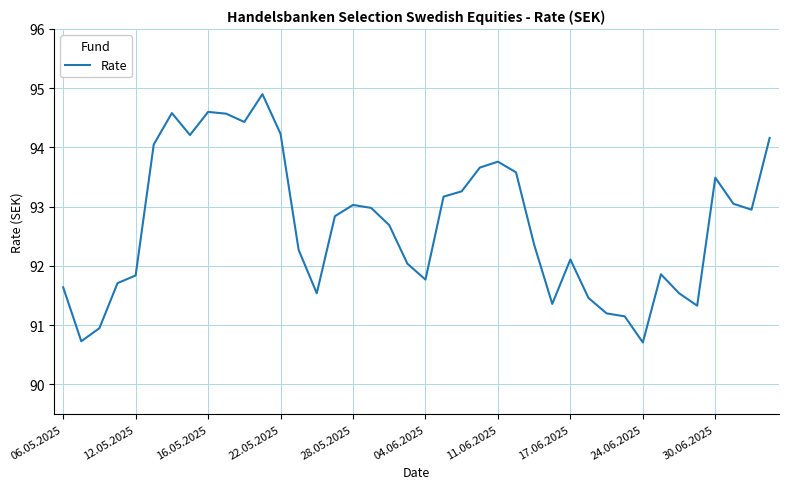

What is the maximum value shown in the chart?

94.9